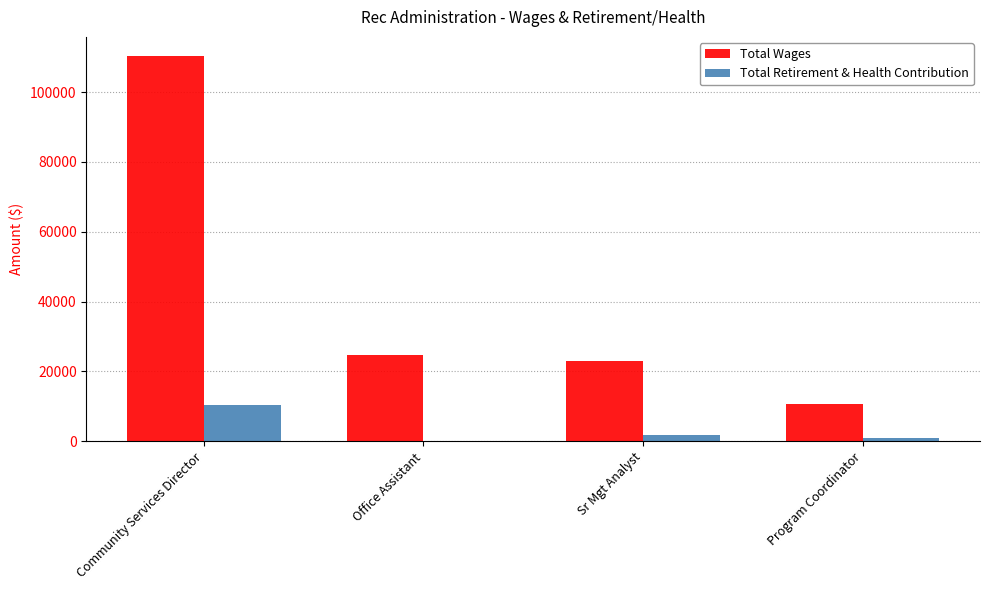

Are the bars horizontal?

No